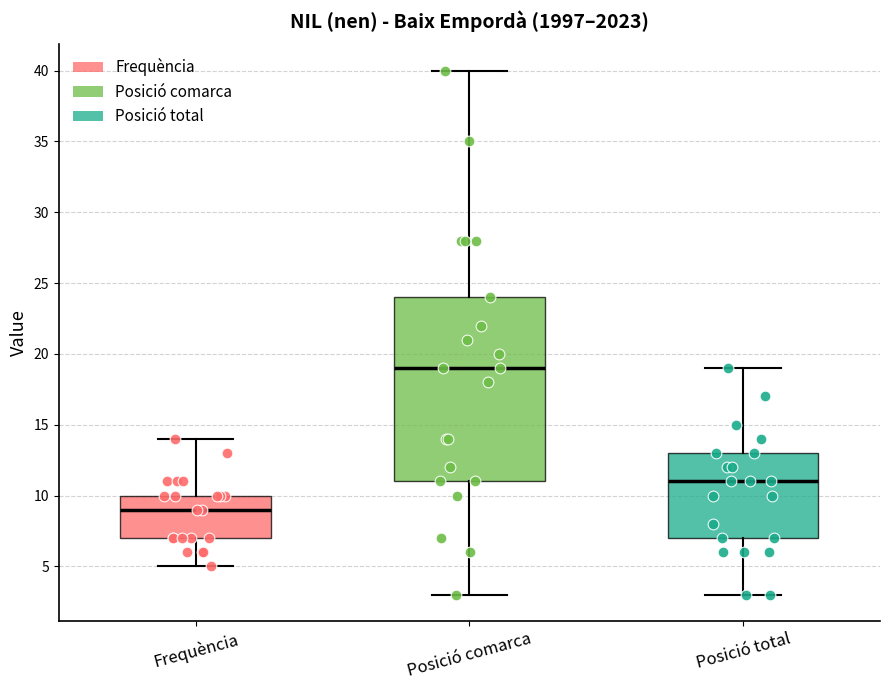

Reading left to right, transcribe this box plot: for each box, give where its median line is, the range the box spans, and where its two whiskers end, as read against the y-axis. The values are not printed on the chart, so give them approximately, as read against the axis.

Frequència: median 9, box 7 to 10, whiskers 5 to 14
Posició comarca: median 19, box 11 to 24, whiskers 3 to 40
Posició total: median 11, box 7 to 13, whiskers 3 to 19